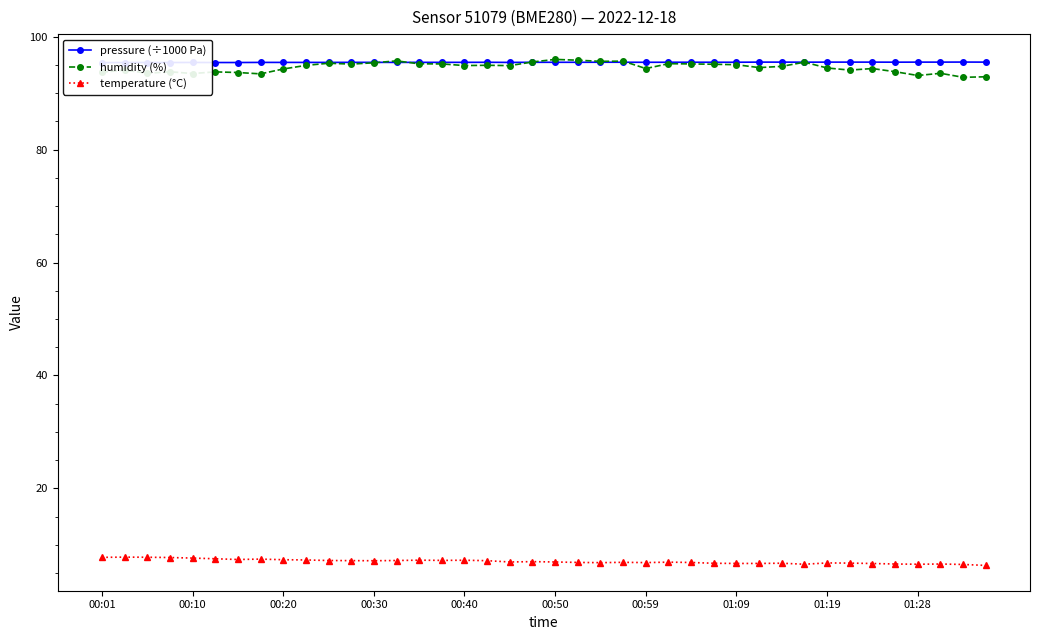

Rank the series at 23 from highest to lowest value.

humidity (%), pressure (÷1000 Pa), temperature (°C)